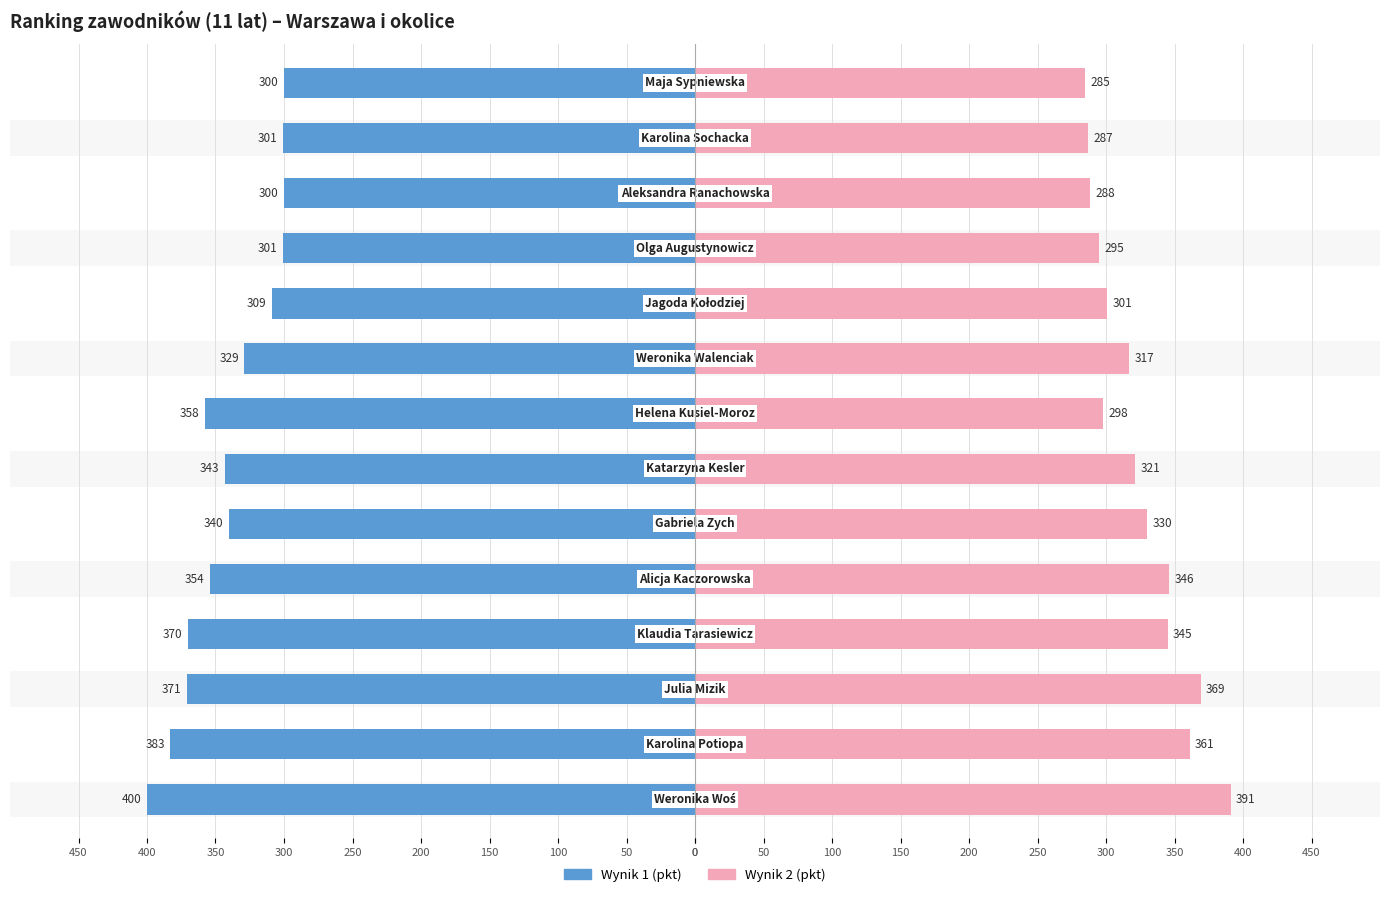

Reading right to left, transcribe all the data shown in this chart.

Wynik 1 (pkt): -300	-301	-300	-301	-309	-329	-358	-343	-340	-354	-370	-371	-383	-400
Wynik 2 (pkt): 285	287	288	295	301	317	298	321	330	346	345	369	361	391